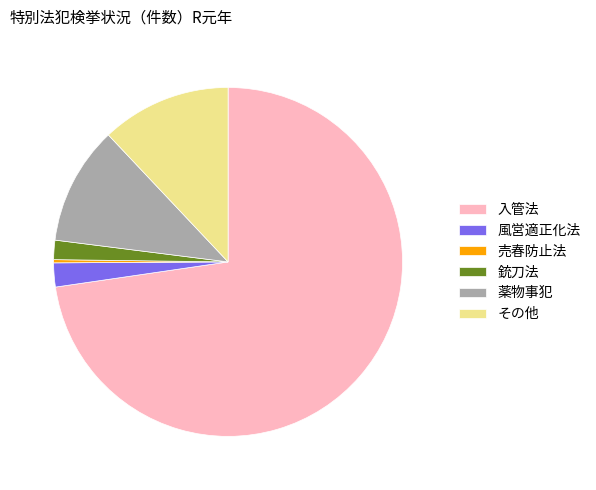

What is the ratio of the value at 薬物事犯 to the value at 銃刀法?

6.1